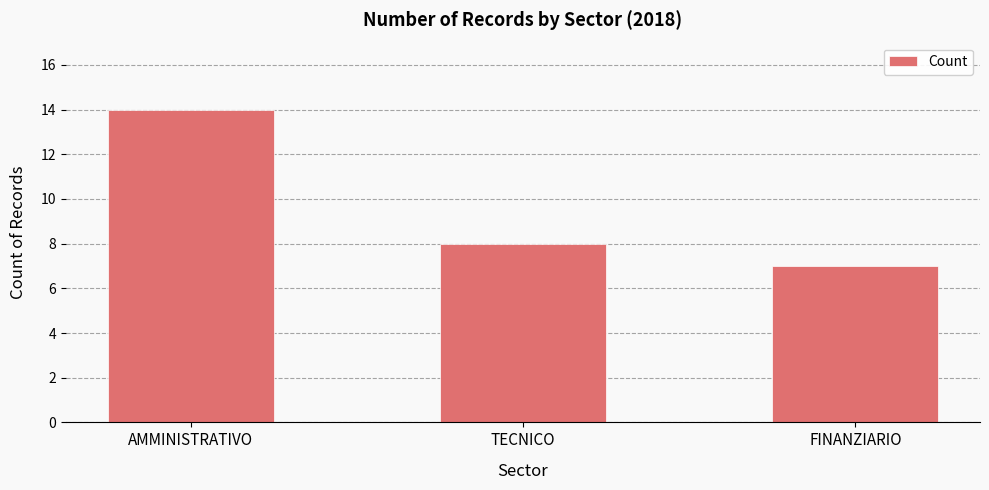

Reading left to right, what are all the values shown in this chart?

AMMINISTRATIVO=14	TECNICO=8	FINANZIARIO=7